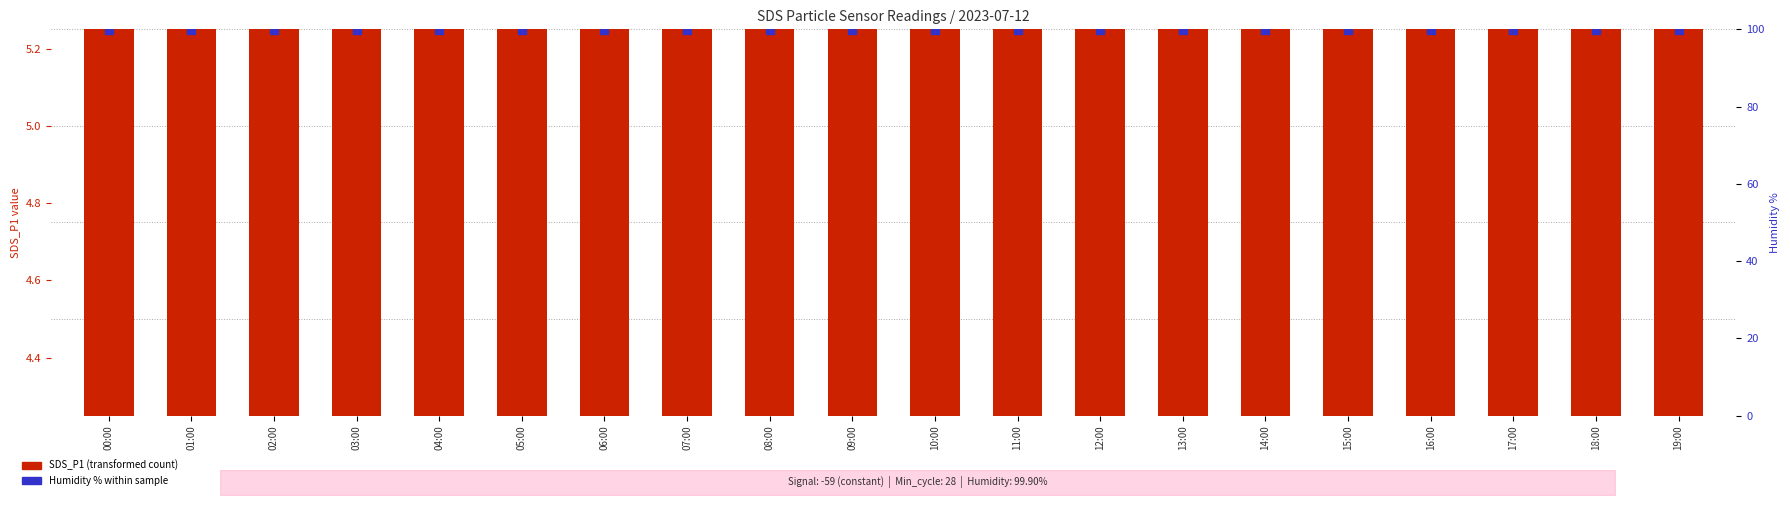

Which series reaches the maximum Y coordinate?

Humidity % (percentile rank)